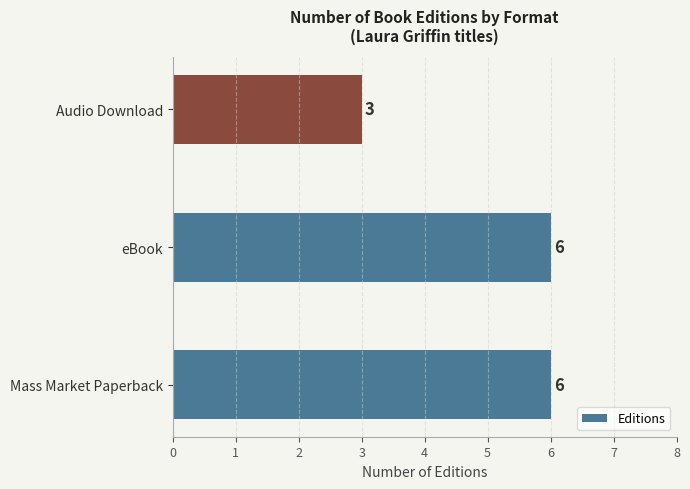

True or false: the data shows 9 at eBook.

False